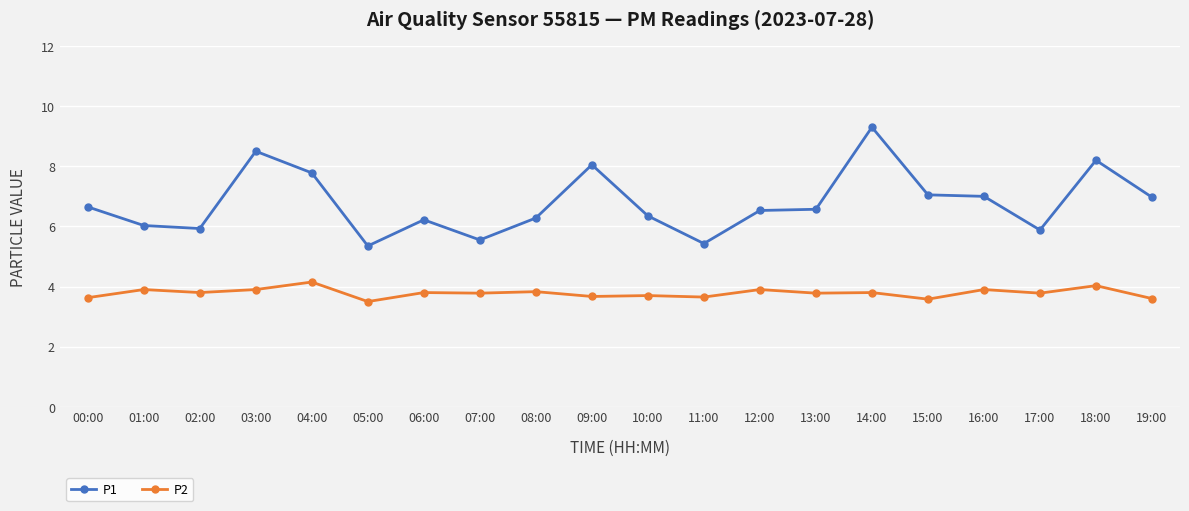

What is the difference between the highest and lowest values at 00:00?

3.0